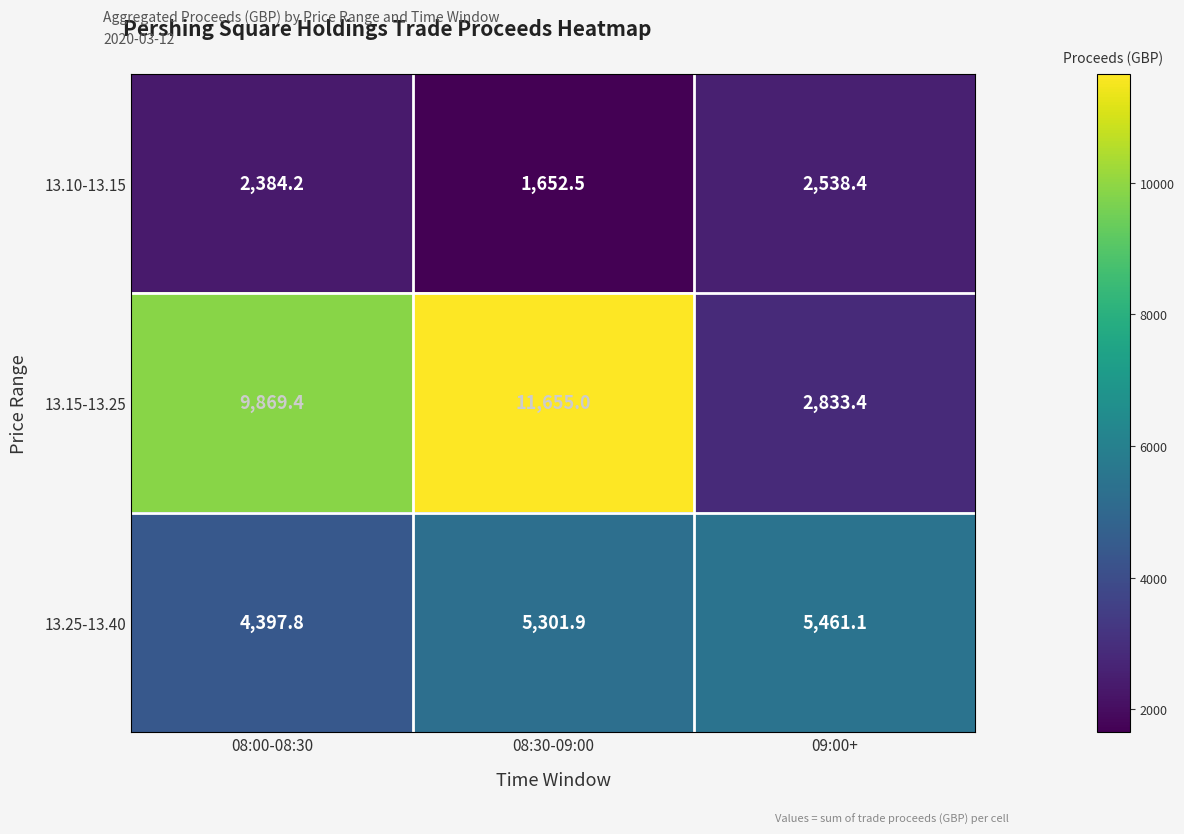

List the series in order of their overall mean, lowest first.

13.10-13.15, 13.25-13.40, 13.15-13.25